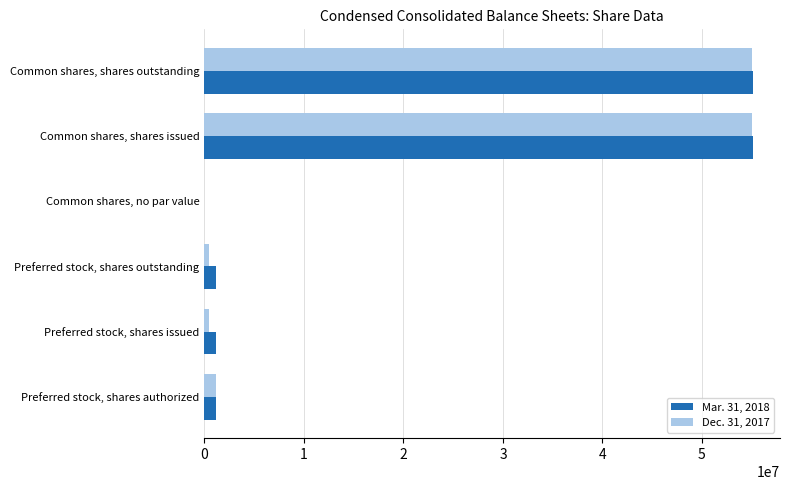

True or false: Mar. 31, 2018 has a value of 55087191 at Common shares, shares outstanding.

True